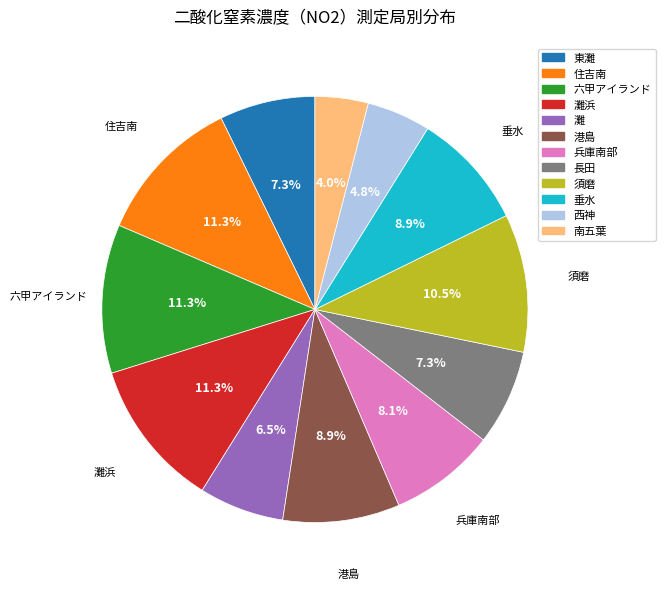

Does any single category account for the majority?

No